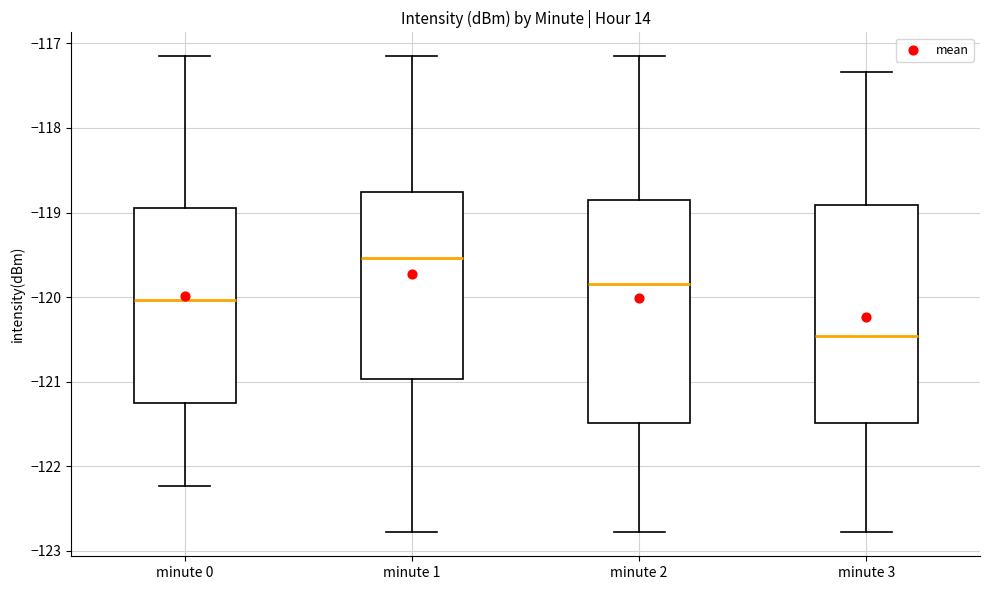

Reading left to right, read every box against the y-axis: the position of its median line, the range the box covers, and the ends of its whiskers. The values are not printed on the chart, so give them approximately, as read against the axis.

minute 0: median -120.0, box -121.2 to -118.9, whiskers -122.2 to -117.2
minute 1: median -119.5, box -121.0 to -118.8, whiskers -122.8 to -117.2
minute 2: median -119.8, box -121.5 to -118.9, whiskers -122.8 to -117.2
minute 3: median -120.5, box -121.5 to -118.9, whiskers -122.8 to -117.3